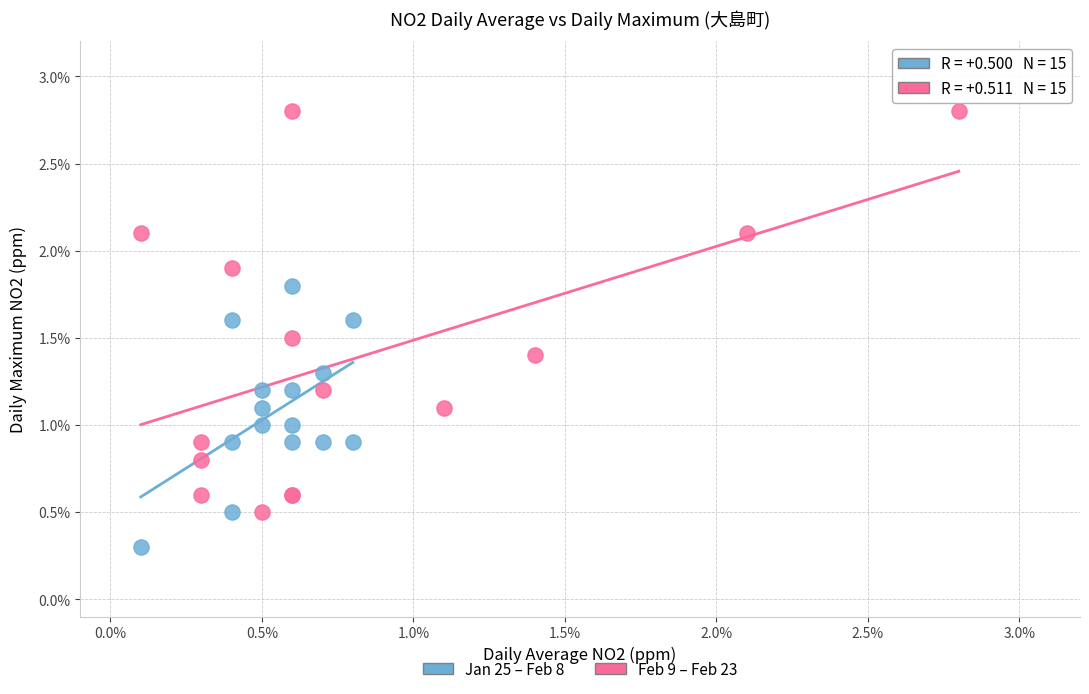

Which series has the widest spread of Y values?

Feb 9 – Feb 23